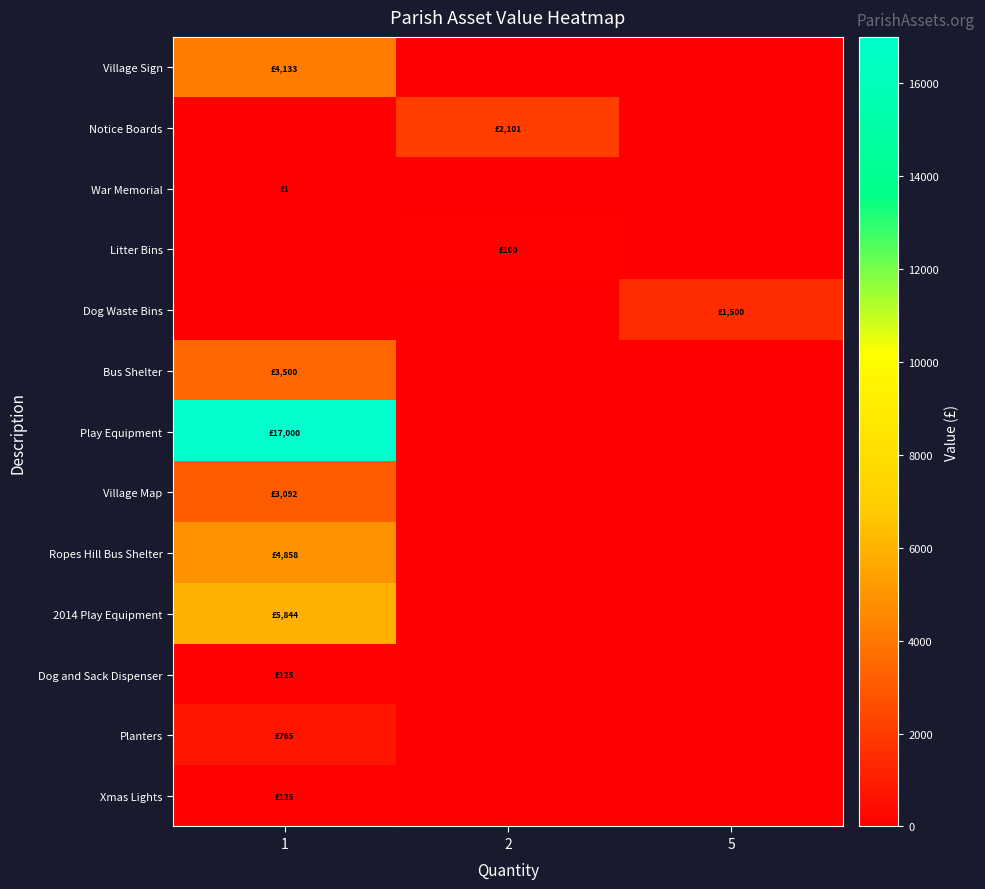

Reading left to right, transcribe all the data shown in this chart.

Village Sign: 1=4133	2=0	5=0
Notice Boards: 1=0	2=2101	5=0
War Memorial: 1=1	2=0	5=0
Litter Bins: 1=0	2=100	5=0
Dog Waste Bins: 1=0	2=0	5=1500
Bus Shelter: 1=3500	2=0	5=0
Play Equipment: 1=17000	2=0	5=0
Village Map: 1=3092	2=0	5=0
Ropes Hill Bus Shelter: 1=4858	2=0	5=0
2014 Play Equipment: 1=5844	2=0	5=0
Dog and Sack Dispenser: 1=125	2=0	5=0
Planters: 1=765	2=0	5=0
Xmas Lights: 1=125	2=0	5=0